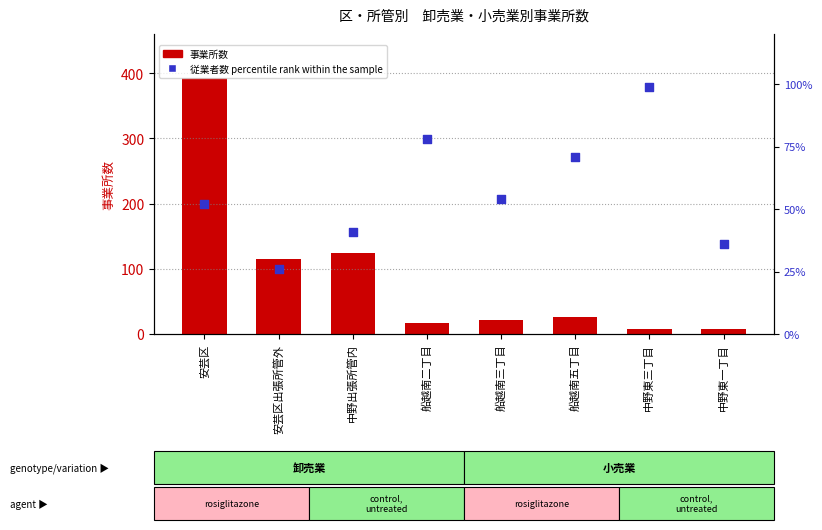

Which series has the largest total across all categories?

事業所数